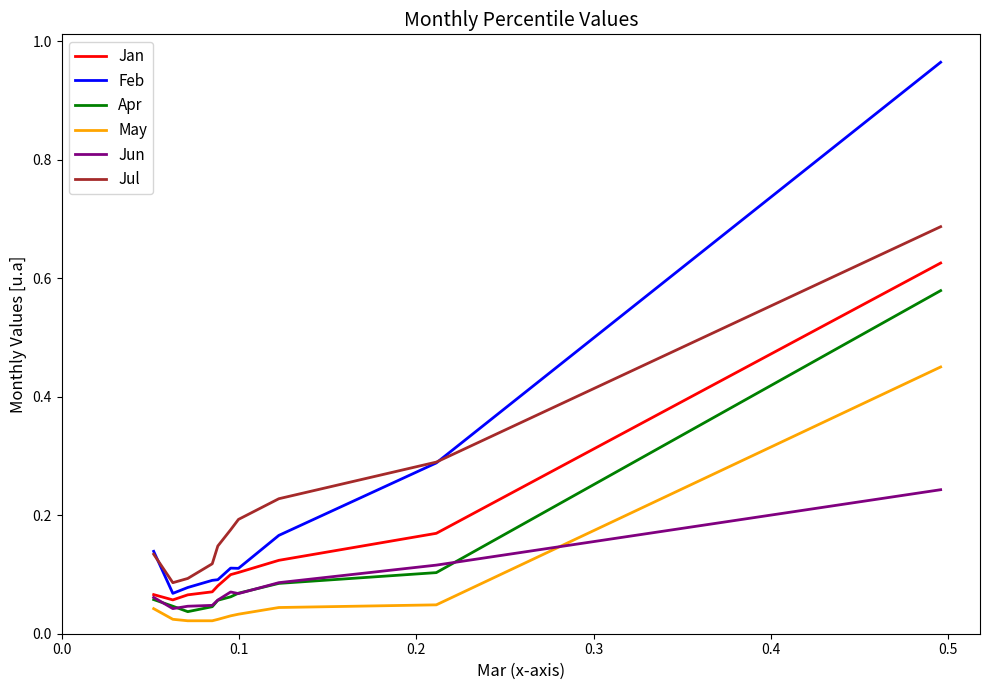

Which series has the largest range (max minus min)?

Feb